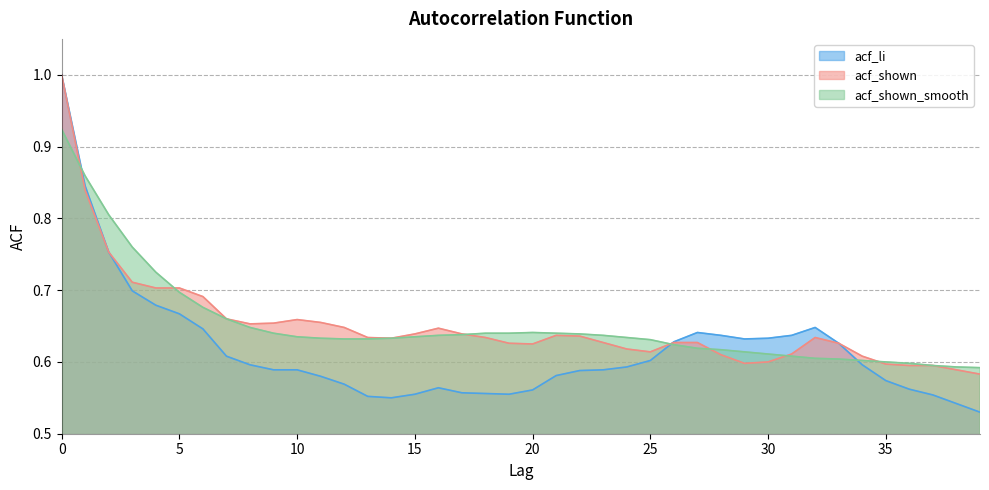

What are all the series names shown in the legend?

acf_li, acf_shown, acf_shown_smooth